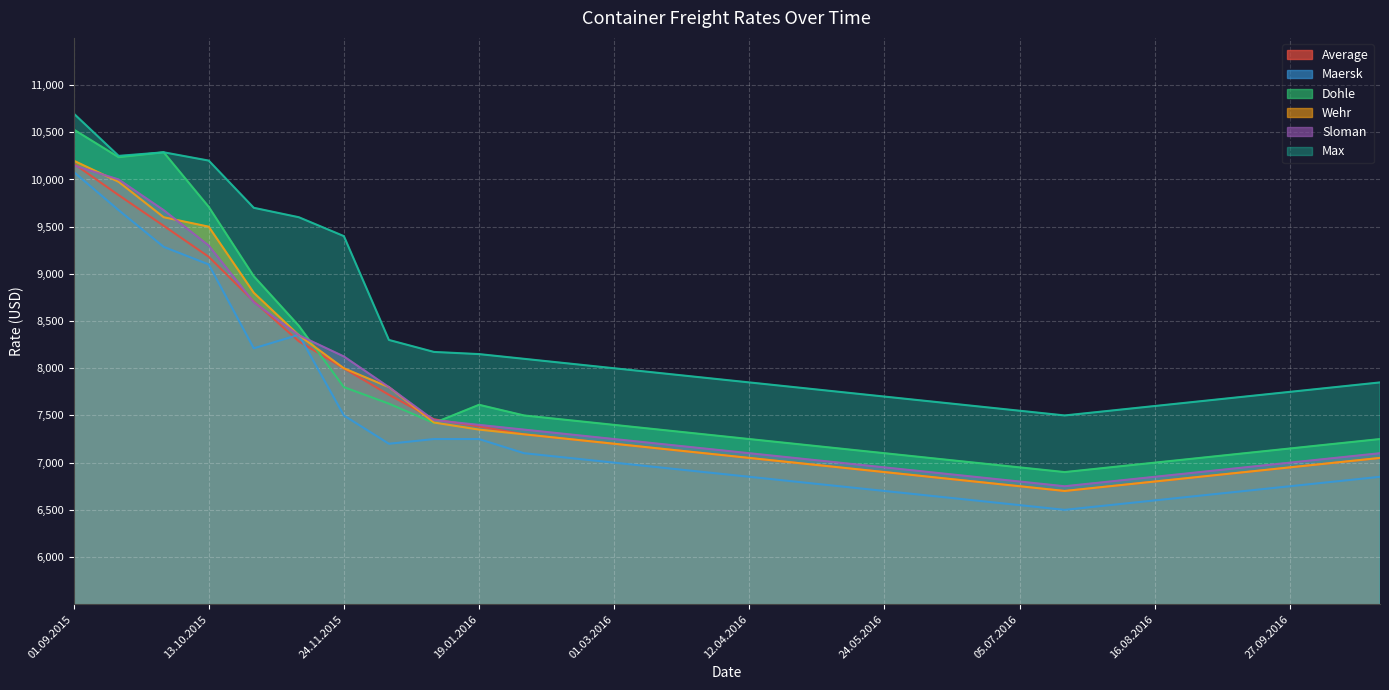

At which label does Average reach its peak?

01.09.2015